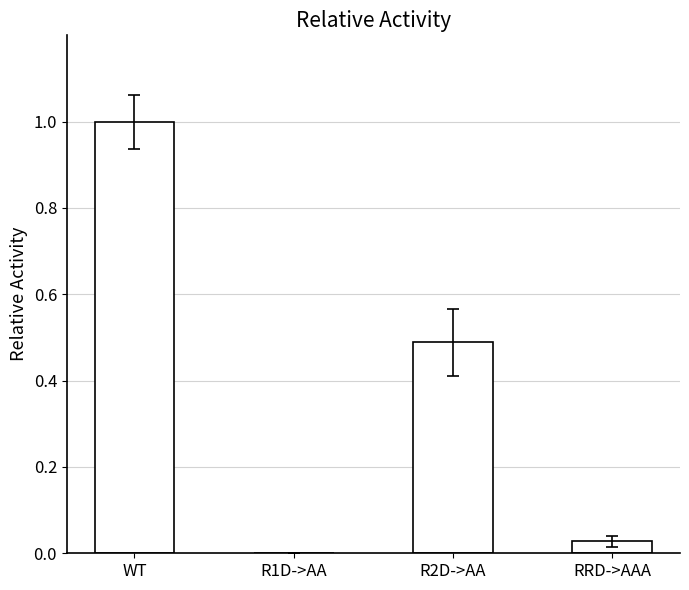

What is the sum of the values at R2D->AA and WT?

1.5